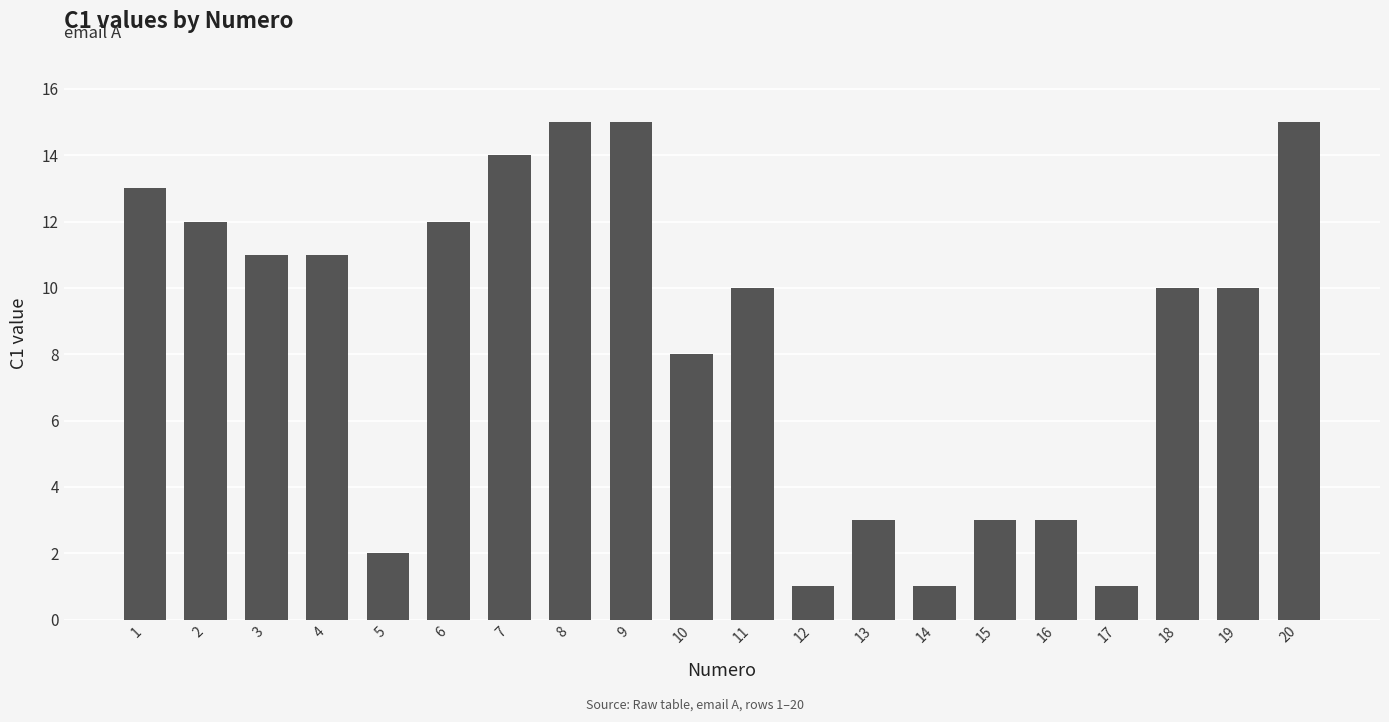

Is it true that the value at 1 is 9?

False